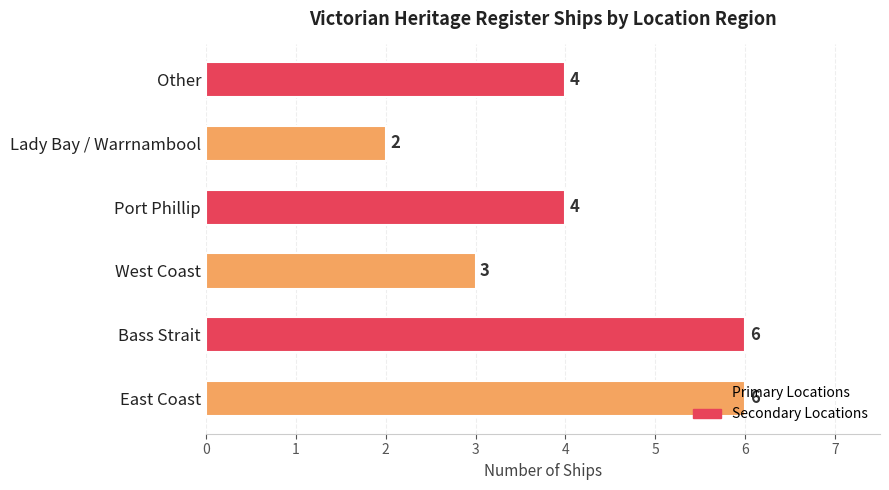

What is the sum of the values at Port Phillip and West Coast?

7